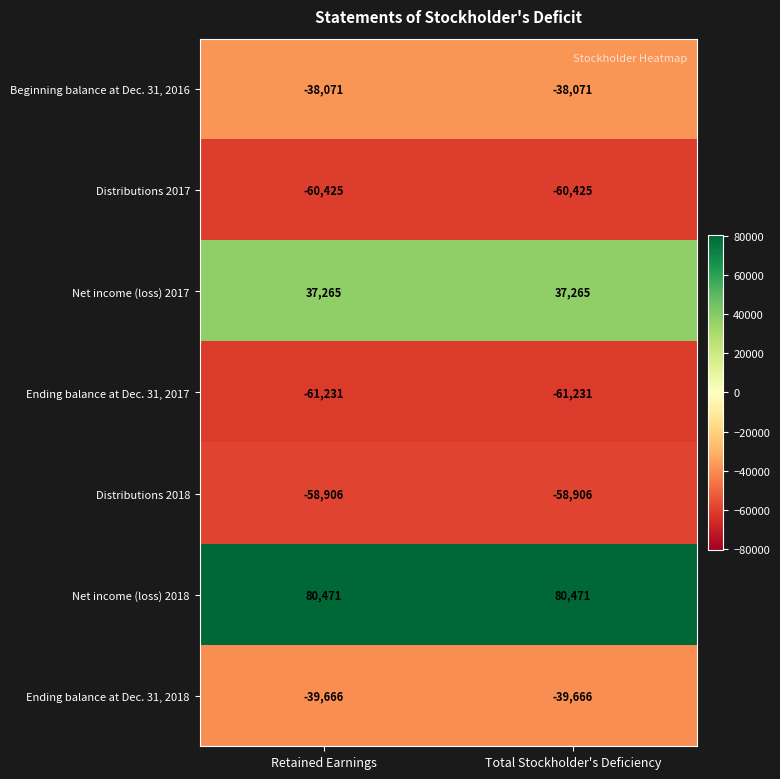

What is the total value across all series at Retained Earnings?

-140563